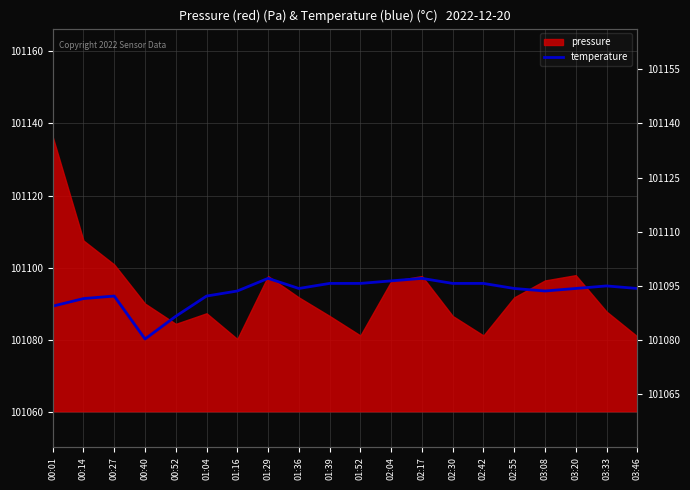

Where does the data first go above 101094?

01:29